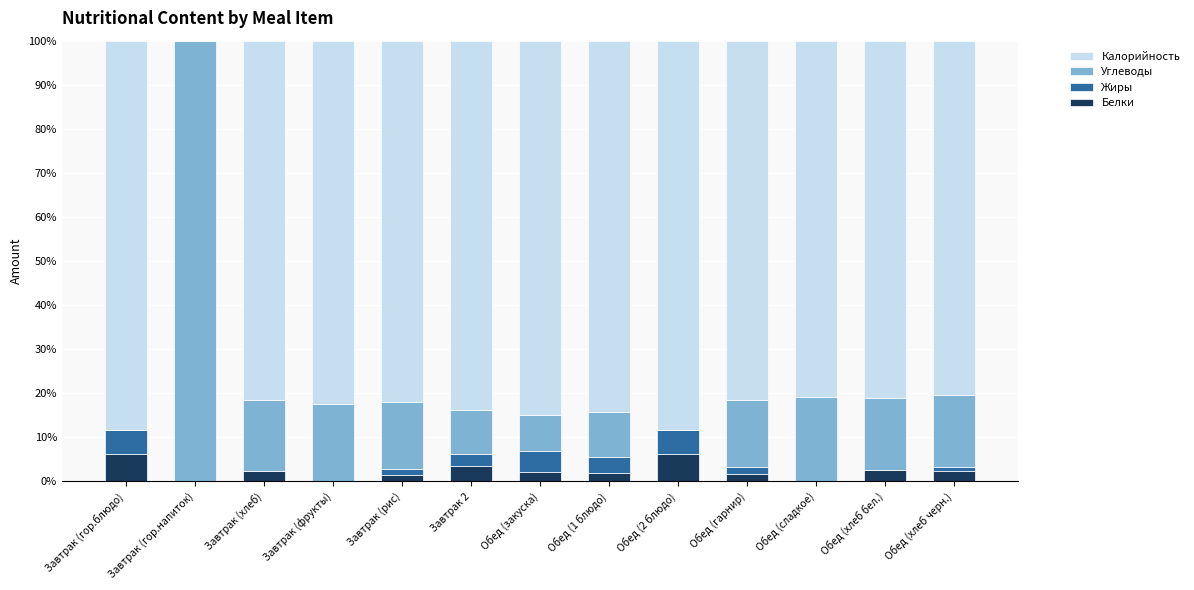

Are the bars grouped side by side (vs. stacked)?

No